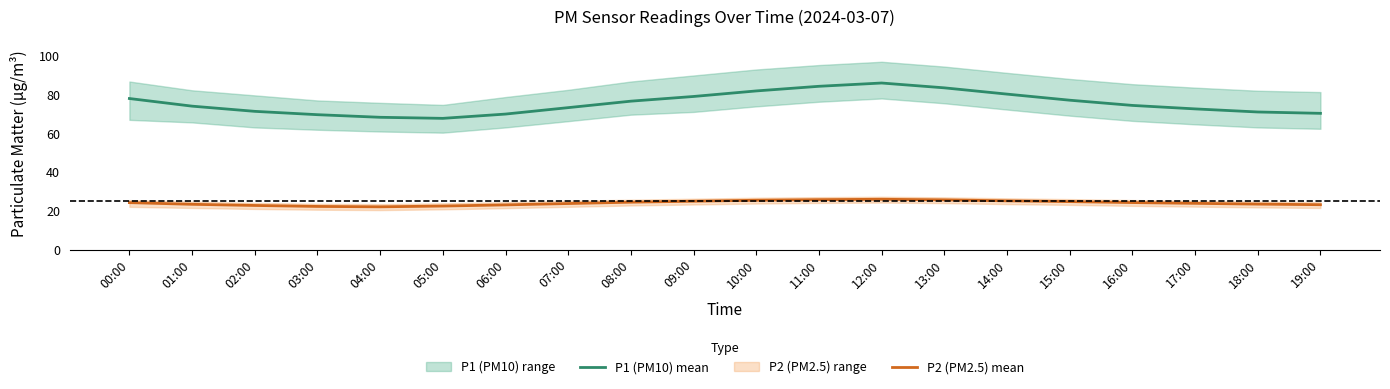

Reading left to right, list all the values displayed in this chart.

P1 (PM10) mean: 00:00=78.2	01:00=74.2	02:00=71.5	03:00=69.8	04:00=68.5	05:00=67.9	06:00=70.1	07:00=73.5	08:00=76.8	09:00=79.2	10:00=82.1	11:00=84.5	12:00=86.2	13:00=83.7	14:00=80.5	15:00=77.3	16:00=74.6	17:00=72.8	18:00=71.2	19:00=70.5
P2 (PM2.5) mean: 00:00=24.3	01:00=23.4	02:00=22.8	03:00=22.3	04:00=22.1	05:00=22.5	06:00=23.1	07:00=23.8	08:00=24.5	09:00=25.0	10:00=25.5	11:00=25.8	12:00=26.0	13:00=25.7	14:00=25.2	15:00=24.8	16:00=24.3	17:00=23.9	18:00=23.5	19:00=23.2